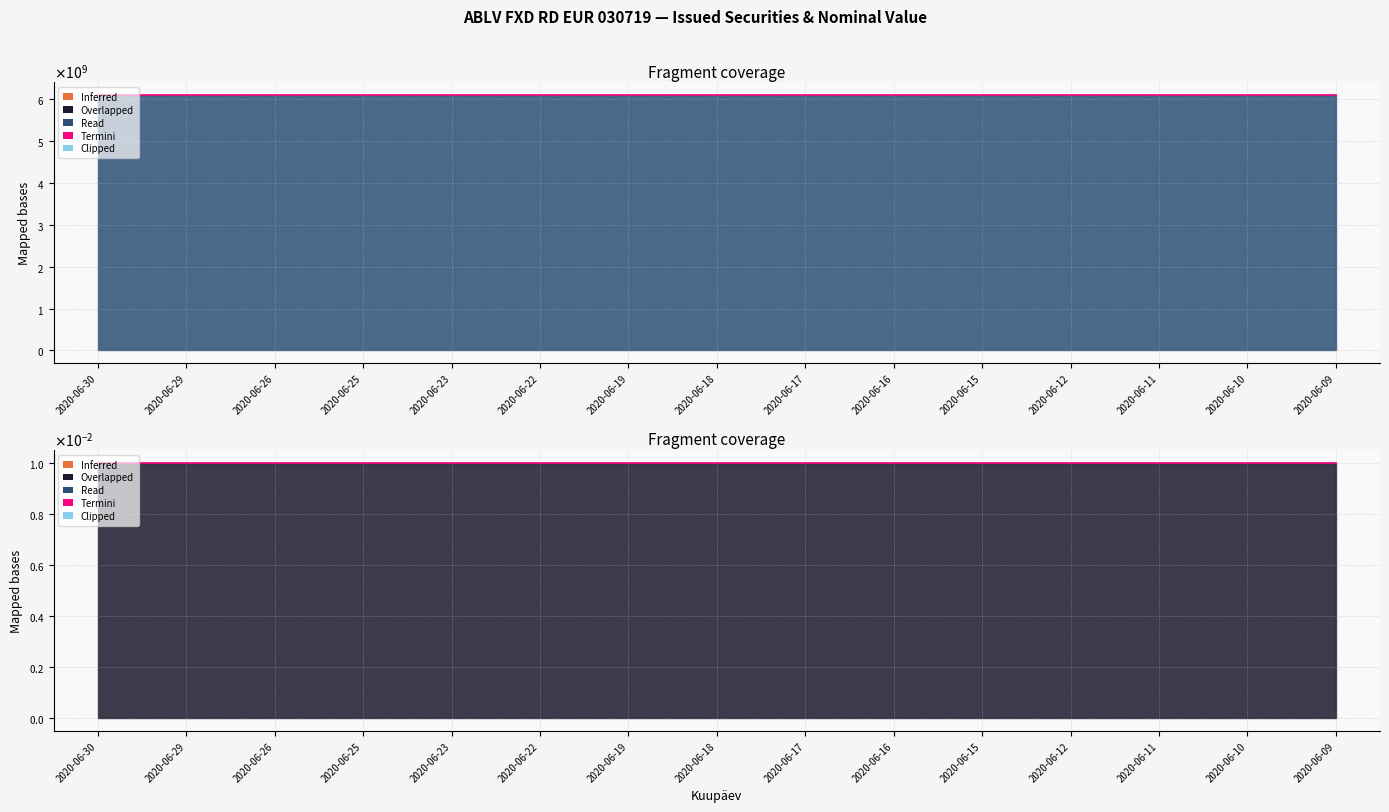

Count the number of categories in the chart.

15